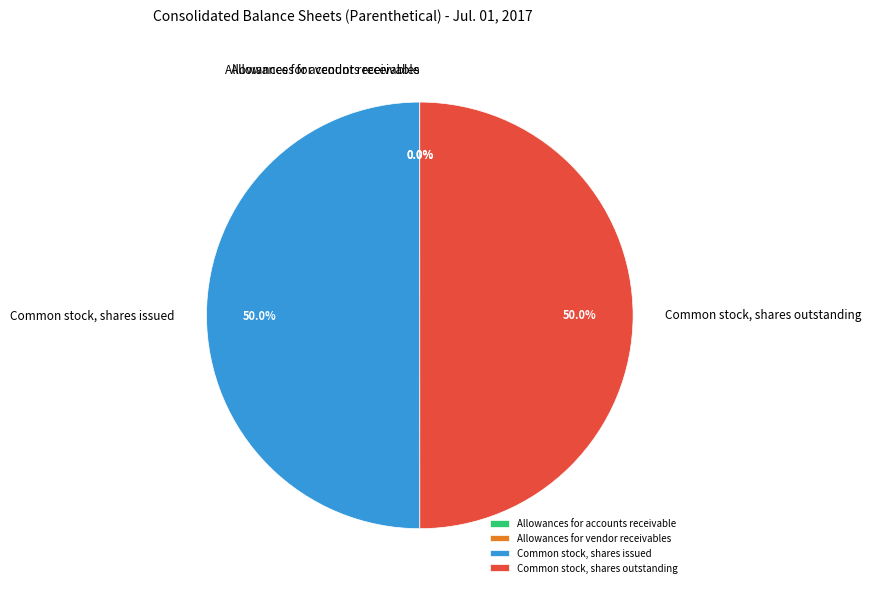

Do Common stock, shares outstanding and Common stock, shares issued together represent more than half of the pie?

Yes